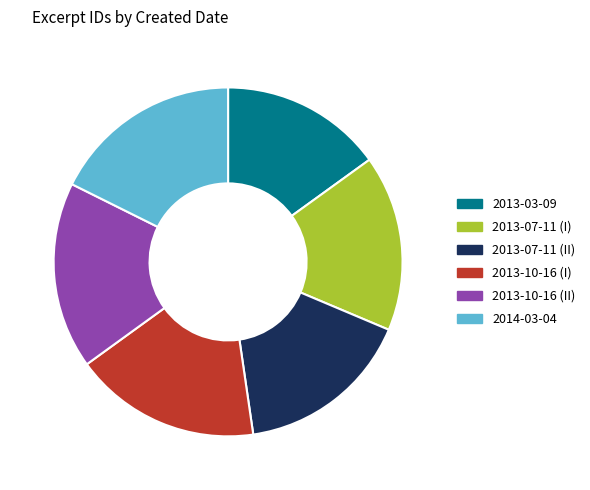

Which has a higher value, 2013-10-16 (II) or 2013-07-11 (I)?

2013-10-16 (II)